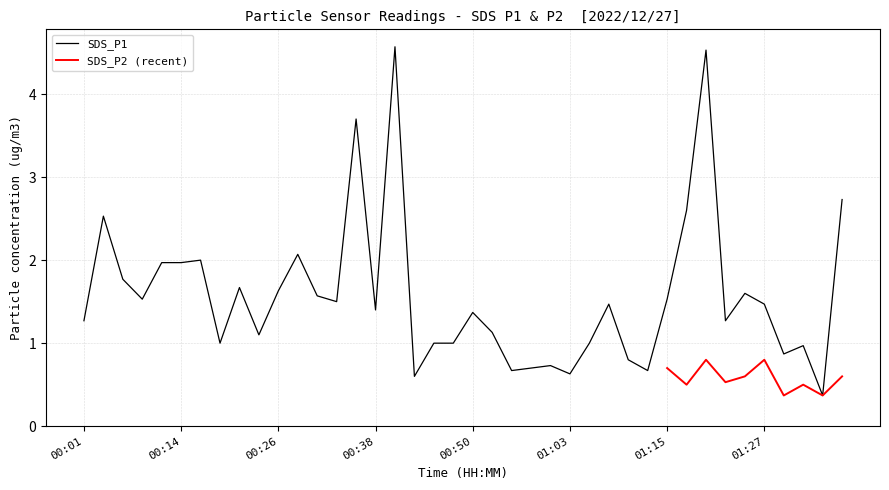

What value does the data have at 01:27?

1.5